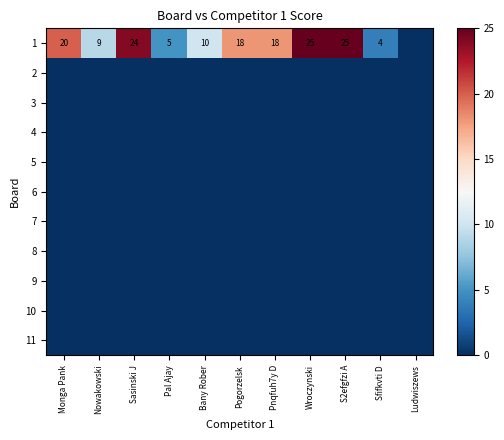

True or false: 3 has a value of 0 at Wroczynski.

True